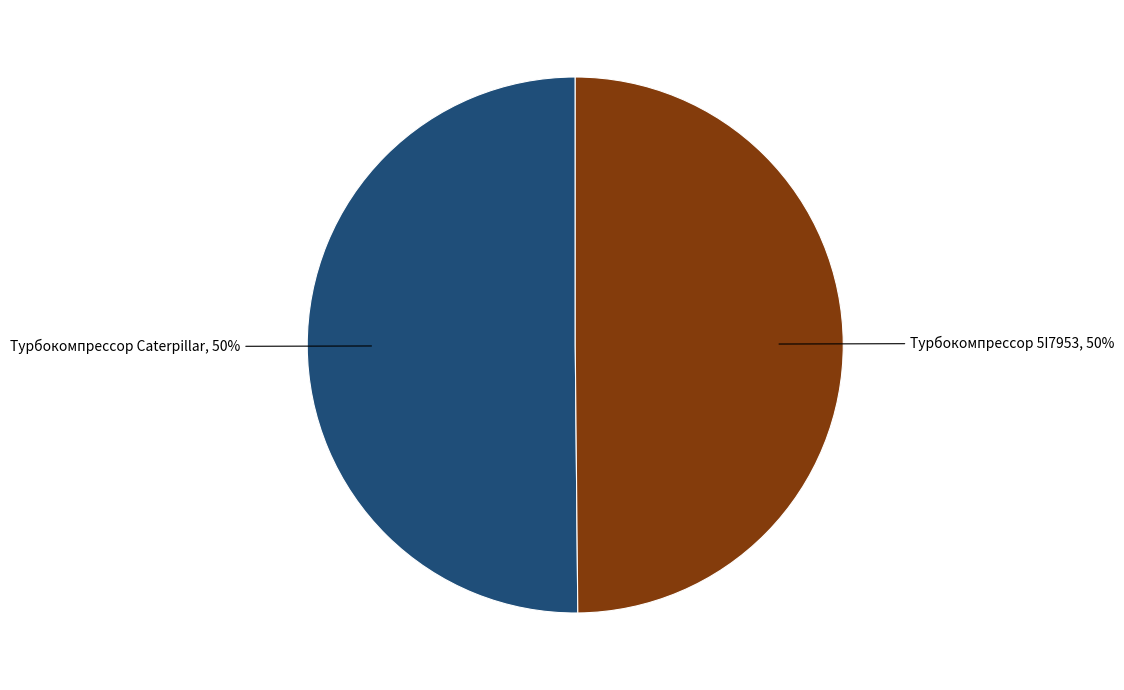

To the nearest percent, what is the average slice percentage?

50%